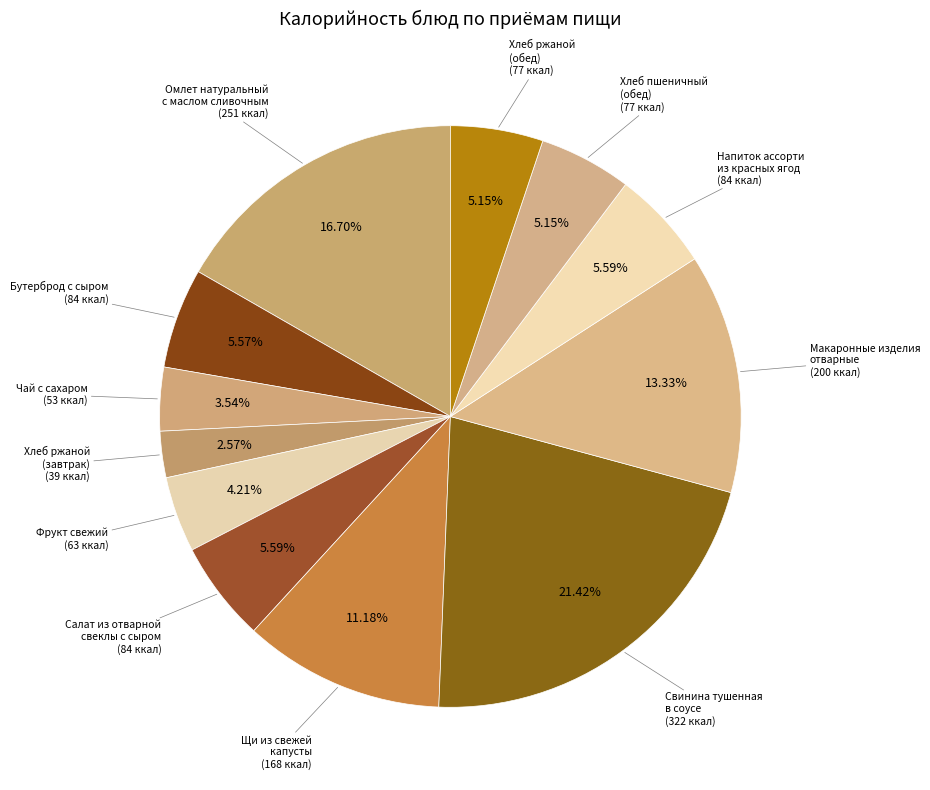

How many slices are in this pie chart?

12